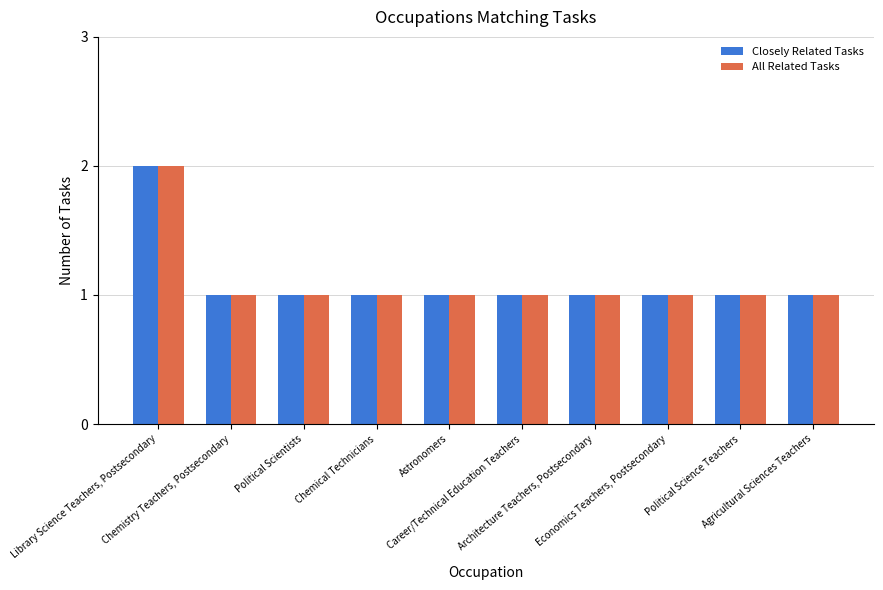

Reading left to right, list all the values displayed in this chart.

Closely Related Tasks: Library Science Teachers, Postsecondary=2	Chemistry Teachers, Postsecondary=1	Political Scientists=1	Chemical Technicians=1	Astronomers=1	Career/Technical Education Teachers=1	Architecture Teachers, Postsecondary=1	Economics Teachers, Postsecondary=1	Political Science Teachers=1	Agricultural Sciences Teachers=1
All Related Tasks: Library Science Teachers, Postsecondary=2	Chemistry Teachers, Postsecondary=1	Political Scientists=1	Chemical Technicians=1	Astronomers=1	Career/Technical Education Teachers=1	Architecture Teachers, Postsecondary=1	Economics Teachers, Postsecondary=1	Political Science Teachers=1	Agricultural Sciences Teachers=1